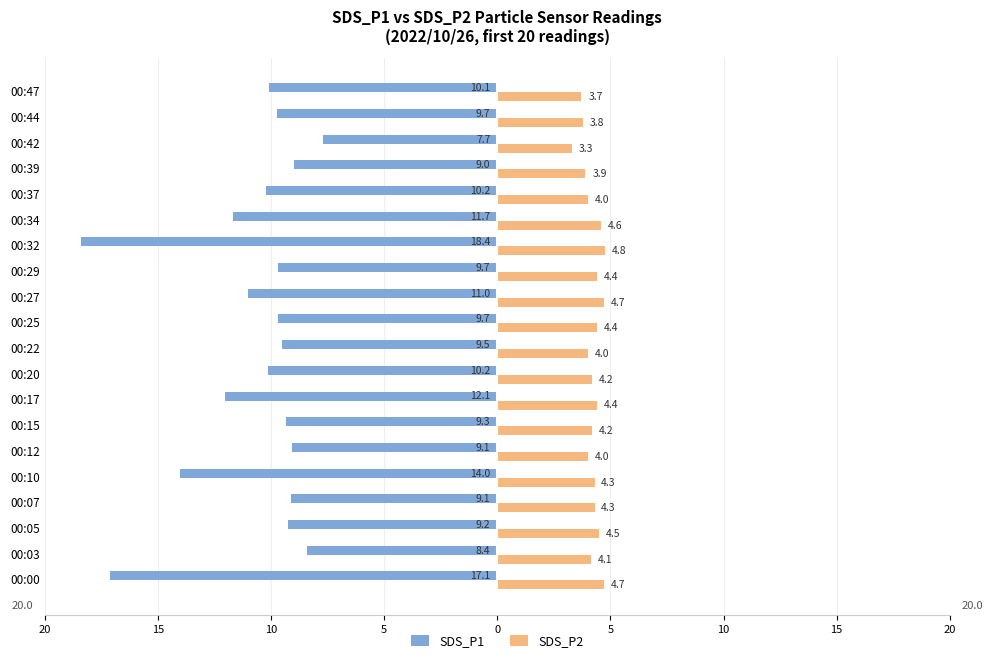

What are all the series names shown in the legend?

SDS_P1, SDS_P2